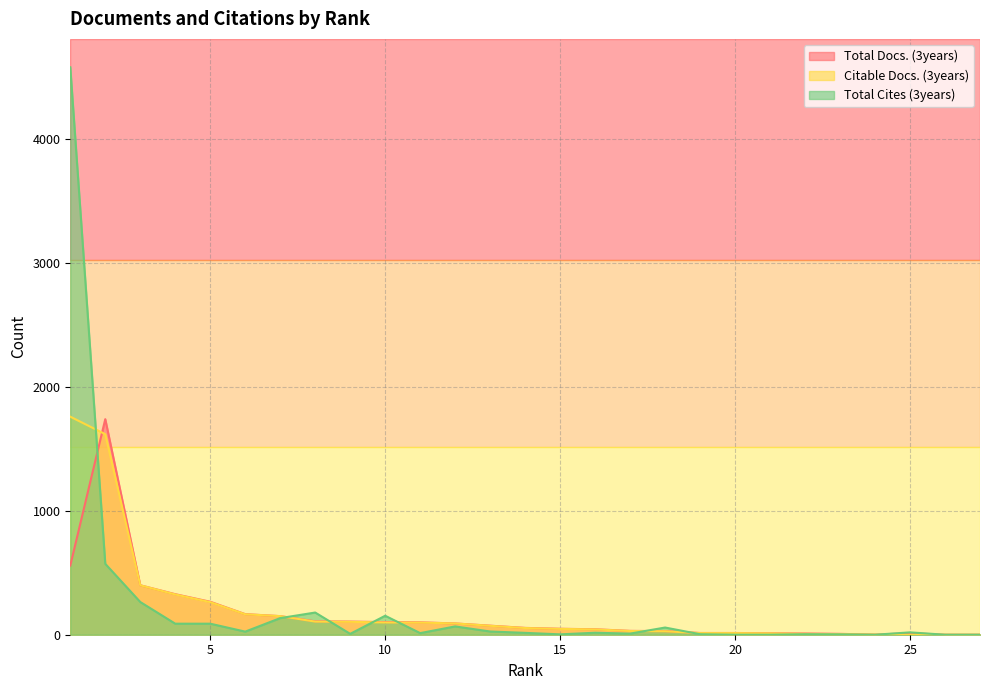

Does the chart have visible grid lines?

Yes